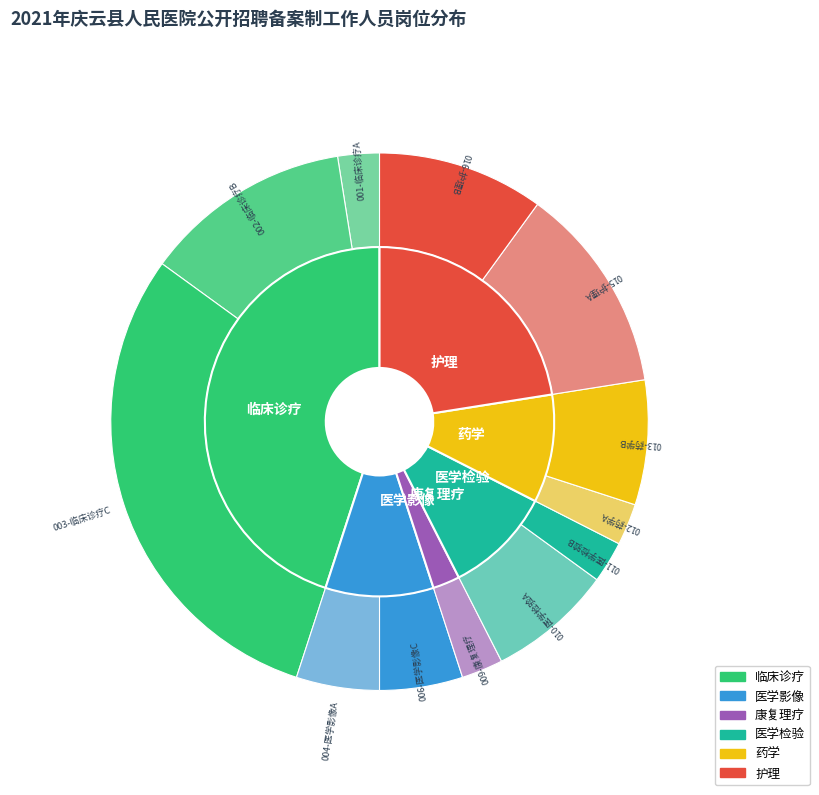

The 013-药学B slice represents 1% of the pie. True or false?

False